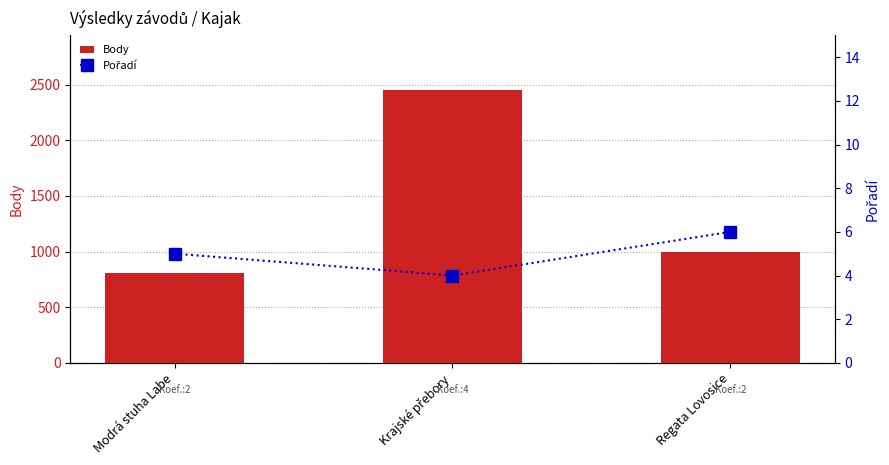

What is the value of the Body bar at the 1st from the left?

804